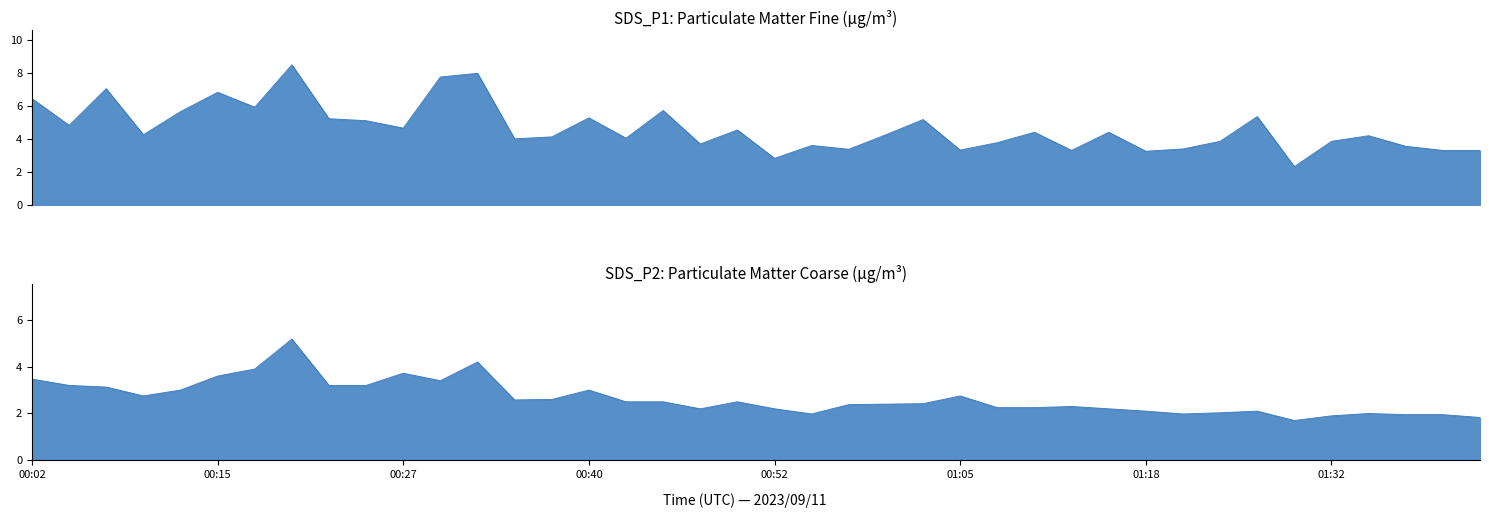

What is the difference between the SDS_P1 values at 00:47 and 00:42?

0.4